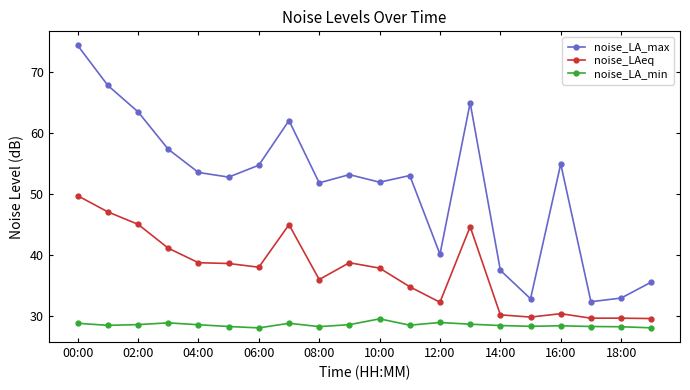

True or false: noise_LAeq and noise_LA_min intersect in this chart.

False